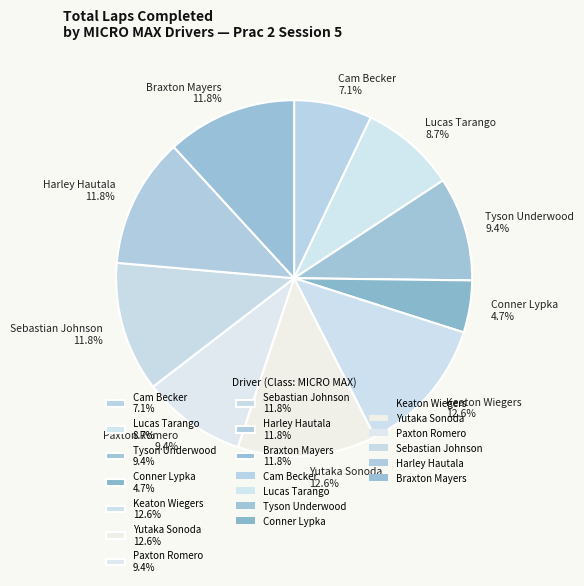

Combined, what portion of the pie is Harley Hautala 11.8% and Cam Becker 7.1%?

18.9%